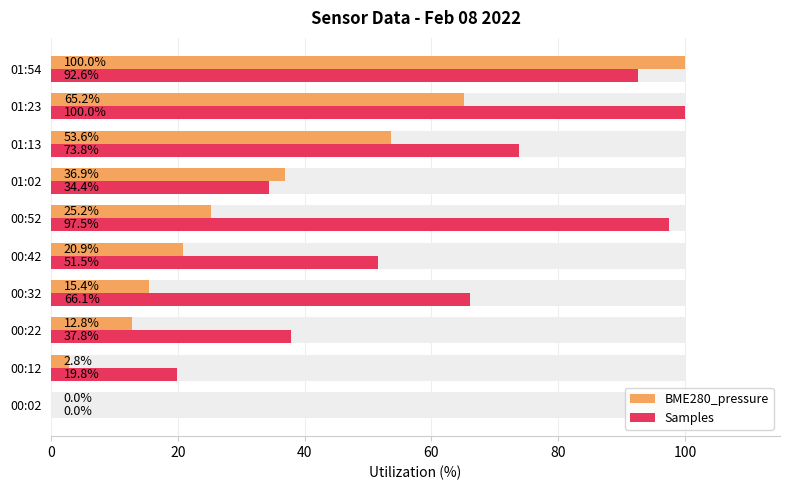

What is the difference between the maximum and minimum values in the BME280_pressure series?

100.0